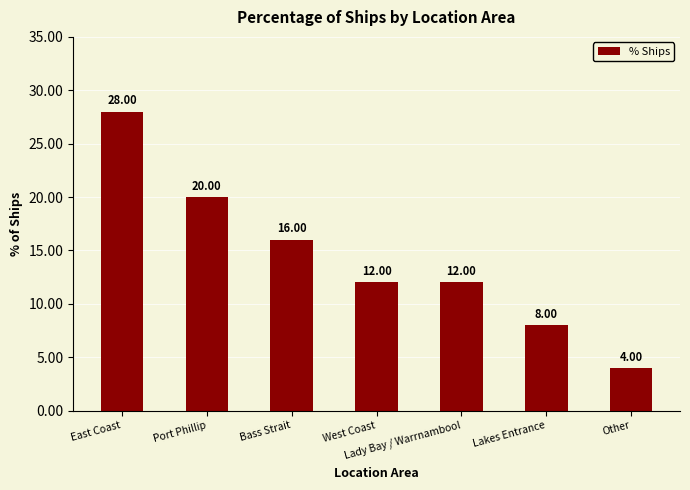

What is the change in value from Lakes Entrance to Other?

-4